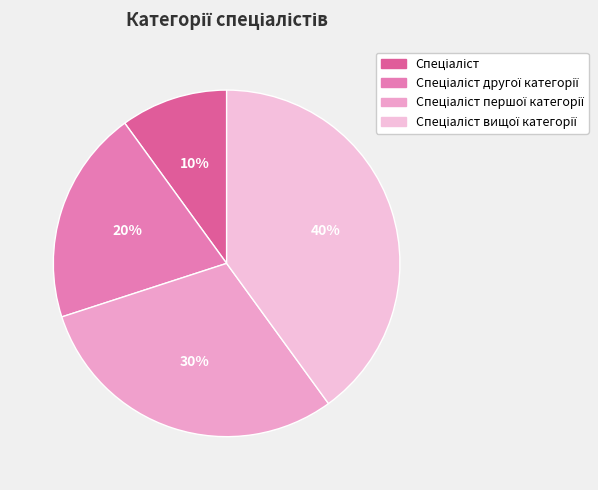

Rank the categories by value from lowest to highest.

Спеціаліст, Спеціаліст другої категорії, Спеціаліст першої категорії, Спеціаліст вищої категорії